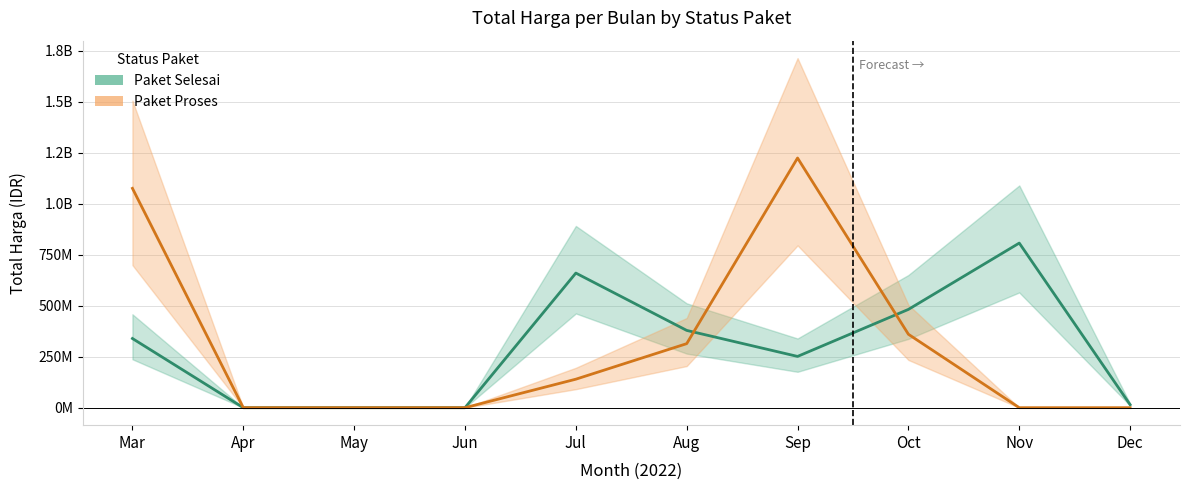

At which label is Paket Selesai closest to 191450000?

2022-09